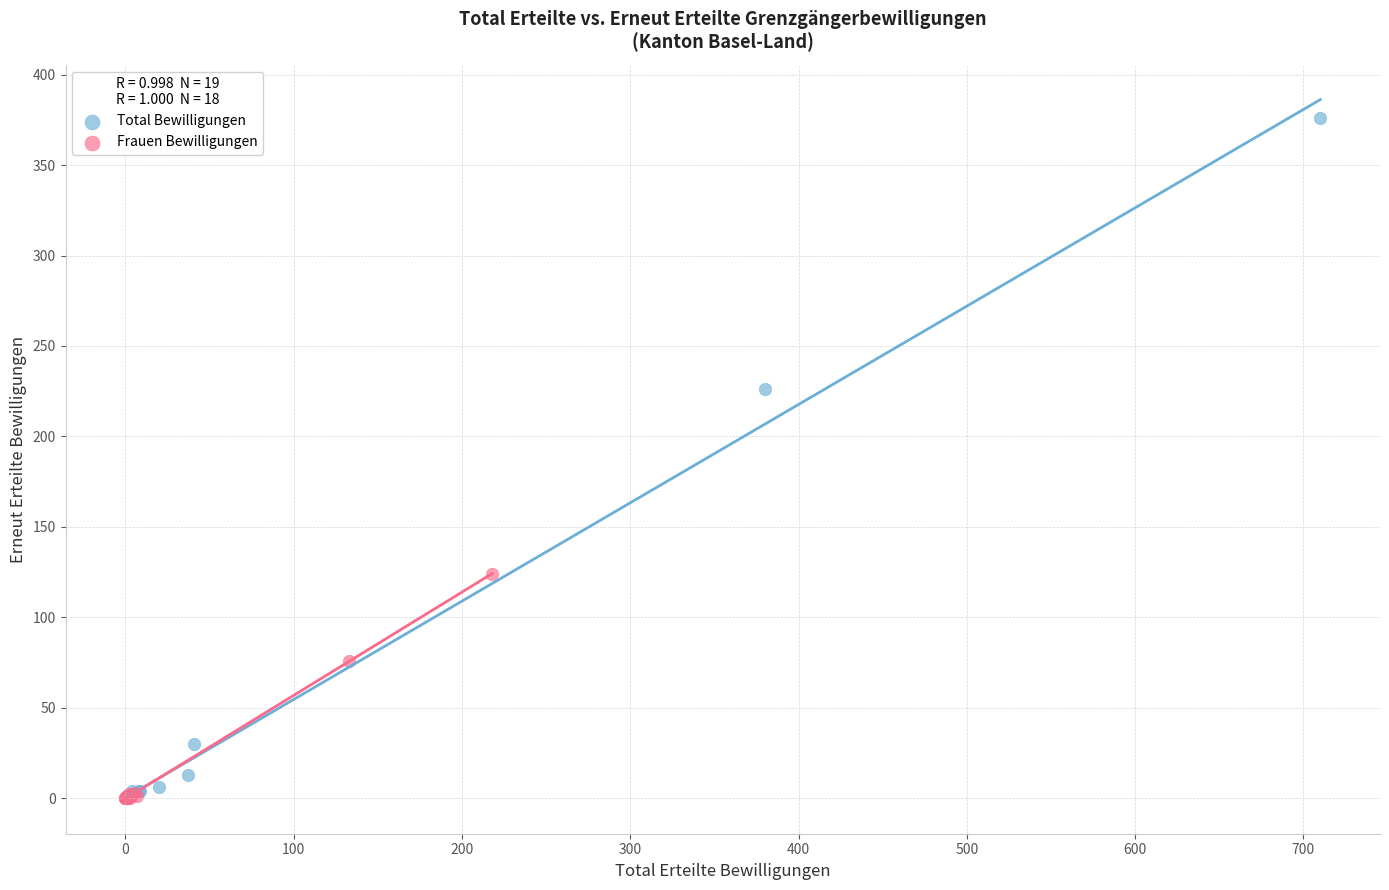

Which series contains the highest Y value?

Total Bewilligungen